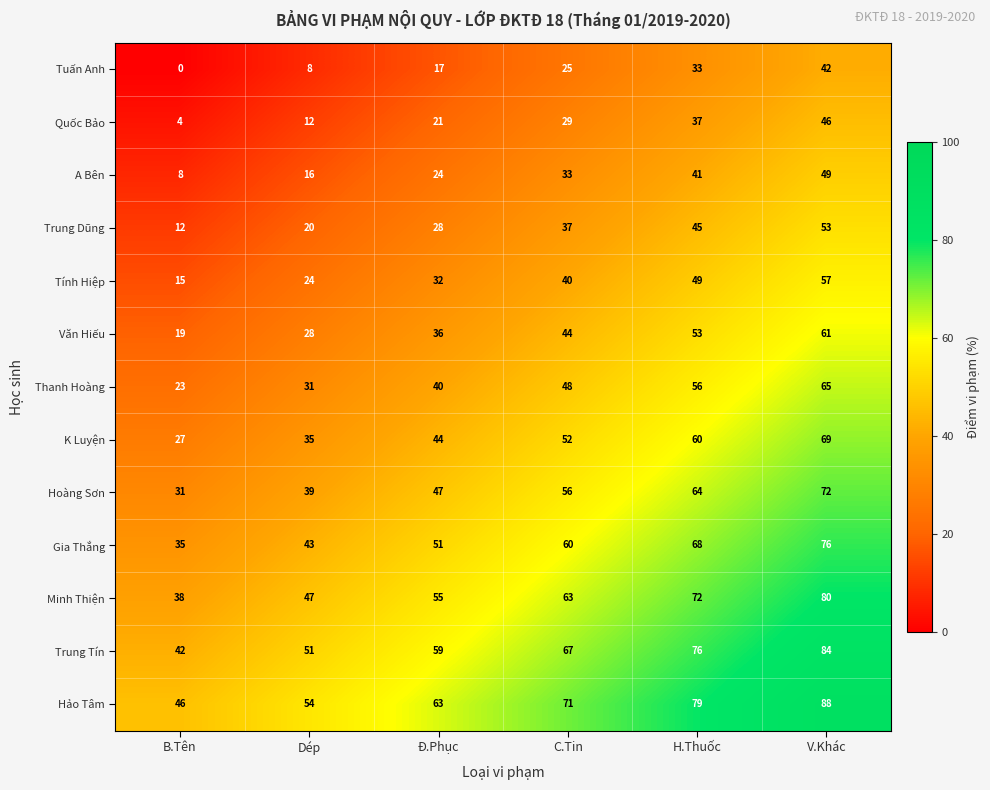

Rank the series by their maximum value, from lowest to highest.

Tuấn Anh, Quốc Bảo, A Bên, Trung Dũng, Tính Hiệp, Văn Hiếu, Thanh Hoàng, K Luyện, Hoàng Sơn, Gia Thắng, Minh Thiện, Trung Tín, Hảo Tâm